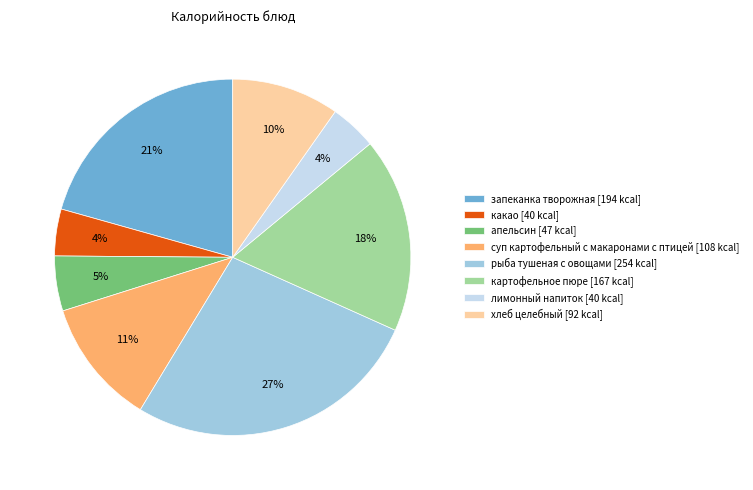

To the nearest percent, what is the combined percentage of запеканка творожная and суп картофельный с макаронами с птицей?

32%